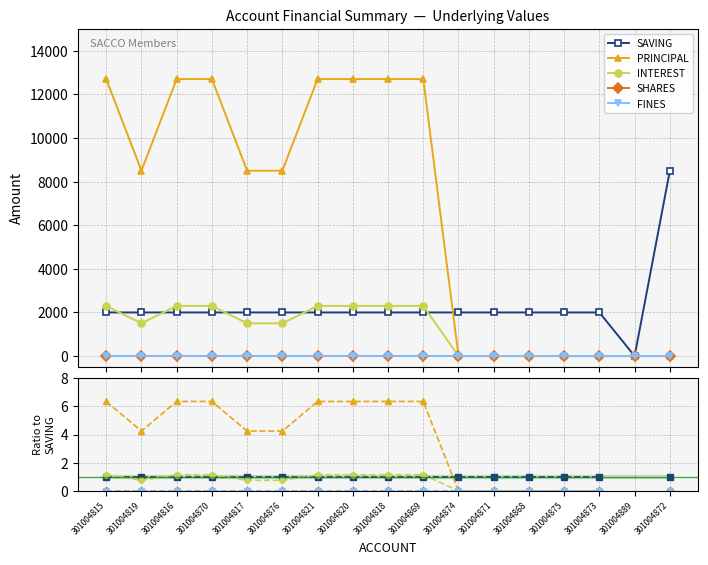

True or false: FINES and SAVING cross at least once.

False